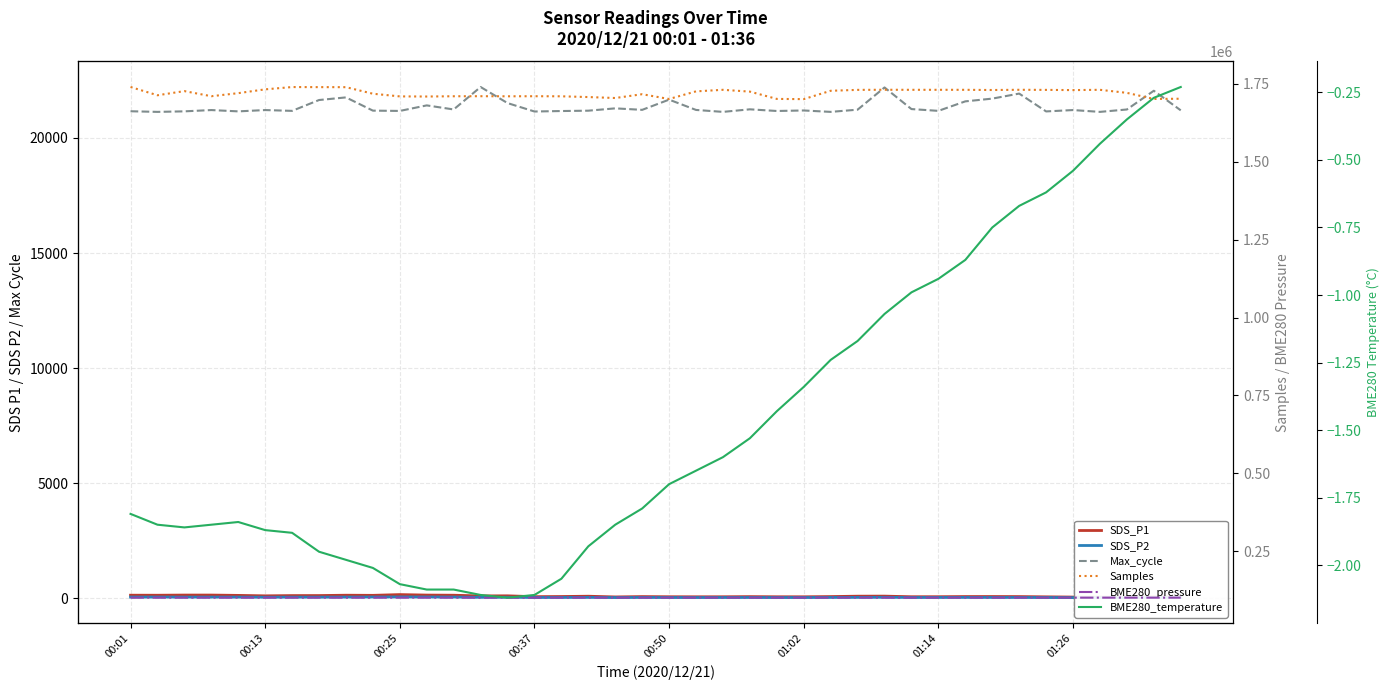

How many data points in Samples are less than 1724691?

20